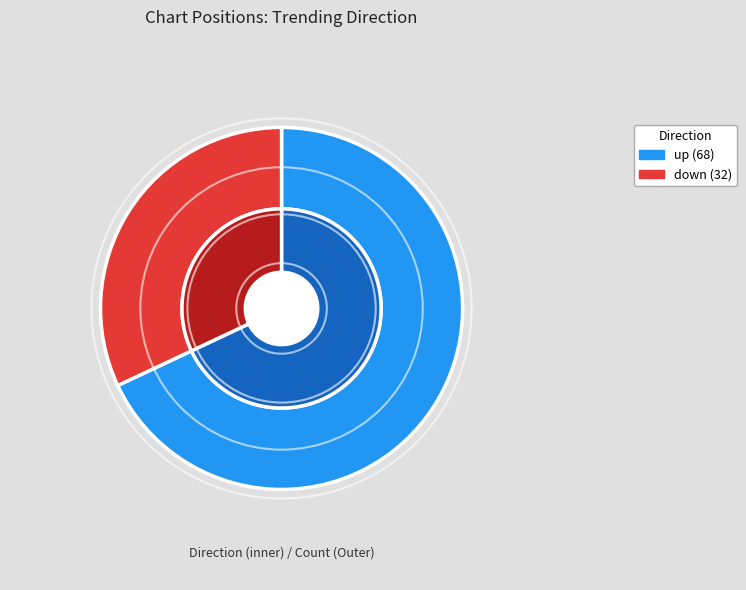

Is there any slice that represents more than half of the pie?

Yes